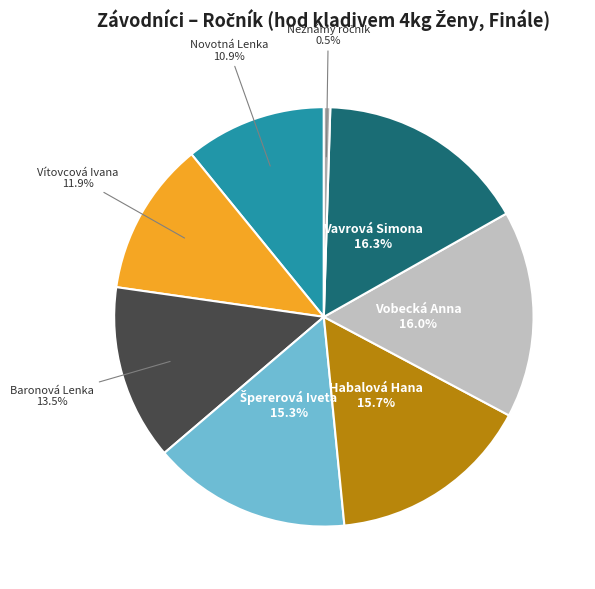

Is it true that Novotná Lenka is 11% of the pie?

True